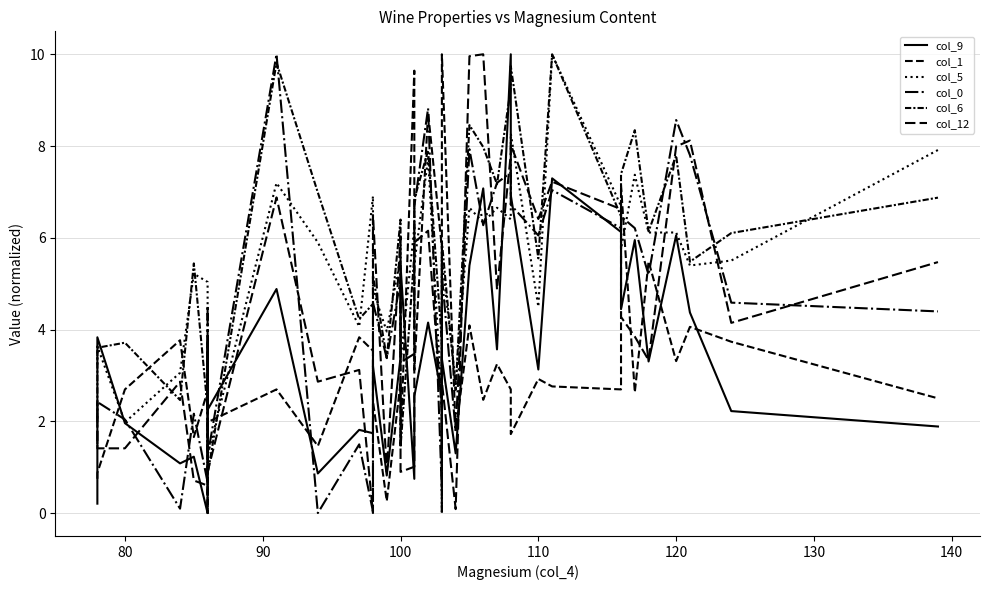

Reading left to right, list all the values displayed in this chart.

col_9: 0.2	3.8	2.0	1.1	1.2	0.0	3.7	2.3	4.9	0.9	1.8	1.7	3.2	0.8	3.4	5.4	0.7	2.5	4.2	2.5	1.4	3.4	1.3	5.4	7.1	3.6	10.0	6.9	3.1	7.3	6.1	4.4	6.0	3.3	6.1	4.4	2.2	1.9
col_1: 0.7	0.9	2.7	3.8	1.7	2.7	0.0	2.0	2.7	1.5	3.8	3.5	2.4	0.3	2.9	1.5	9.6	3.1	8.7	5.8	2.3	10.0	1.8	4.1	2.5	3.2	2.7	1.7	2.9	2.8	2.7	7.1	2.6	5.5	3.3	4.1	3.7	2.5
col_5: 3.2	3.6	2.0	3.1	5.2	5.0	3.1	1.3	7.2	5.9	4.1	6.9	4.9	4.0	5.6	3.3	6.2	5.4	7.7	2.3	0.0	5.5	2.8	6.7	6.3	6.7	6.4	8.3	4.5	10.0	6.7	5.8	7.4	6.1	6.1	5.4	5.5	7.9
col_0: 1.5	2.4	2.0	0.1	2.2	0.7	4.5	1.2	10.0	0.0	1.5	0.0	4.6	3.4	5.1	3.3	3.5	6.7	8.8	0.5	2.2	5.2	1.8	7.9	6.3	7.2	7.4	6.7	6.1	7.0	6.2	6.5	6.2	5.2	8.6	7.8	4.6	4.4
col_6: 2.1	3.6	3.7	2.5	5.4	2.3	3.7	0.8	9.8	7.0	4.2	4.6	5.2	3.4	6.4	1.4	5.6	6.8	7.9	3.7	0.0	5.9	2.7	8.5	8.0	7.2	9.3	9.7	5.6	10.0	6.5	7.4	8.3	6.1	7.8	5.5	6.1	6.9
col_12: 2.4	1.4	1.4	2.9	0.7	0.6	0.4	0.9	6.9	2.9	3.1	0.0	6.5	0.9	6.0	0.9	1.0	5.9	6.2	2.2	4.5	2.9	0.1	10.0	10.0	4.9	7.8	8.0	6.4	7.2	6.6	4.3	3.8	3.3	8.0	8.1	4.1	5.5